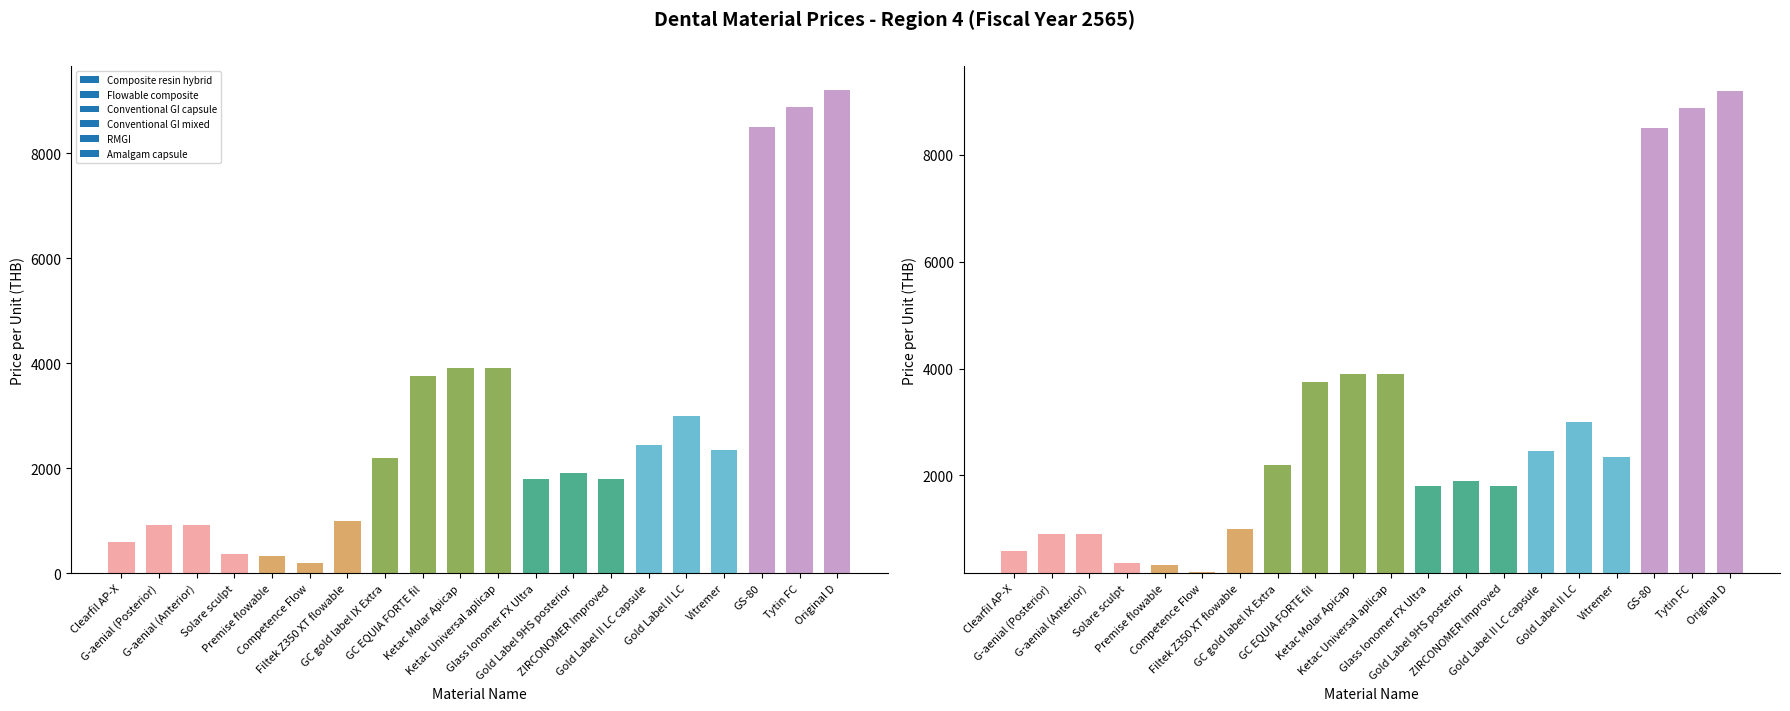

Reading right to left, what are all the values shown in this chart?

Original D=9200.0	Tytin FC=8881.0	GS-80=8500.0	Vitremer=2354.0	Gold Label II LC=3000.0	Gold Label II LC capsule=2450.0	ZIRCONOMER Improved=1800.0	Gold Label 9HS posterior=1900.0	Glass Ionomer FX Ultra=1800.0	Ketac Universal aplicap=3899.1	Ketac Molar Apicap=3899.1	GC EQUIA FORTE fil=3750.0	GC gold label IX Extra=2200.0	Filtek Z350 XT flowable=1000.5	Competence Flow=200.0	Premise flowable=321.0	Solare sculpt=370.0	G-aenial (Anterior)=910.0	G-aenial (Posterior)=910.0	Clearfil AP-X=590.0